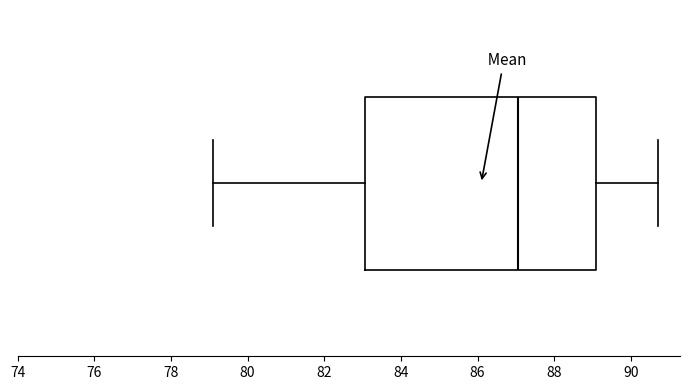

Read this box plot against the x-axis: the position of the median line, the range covered by the box, and the ends of both whiskers. The values are not printed on the chart, so give them approximately, as read against the axis.

median 87.0, box 83.0 to 89.2, whiskers 79.2 to 90.8